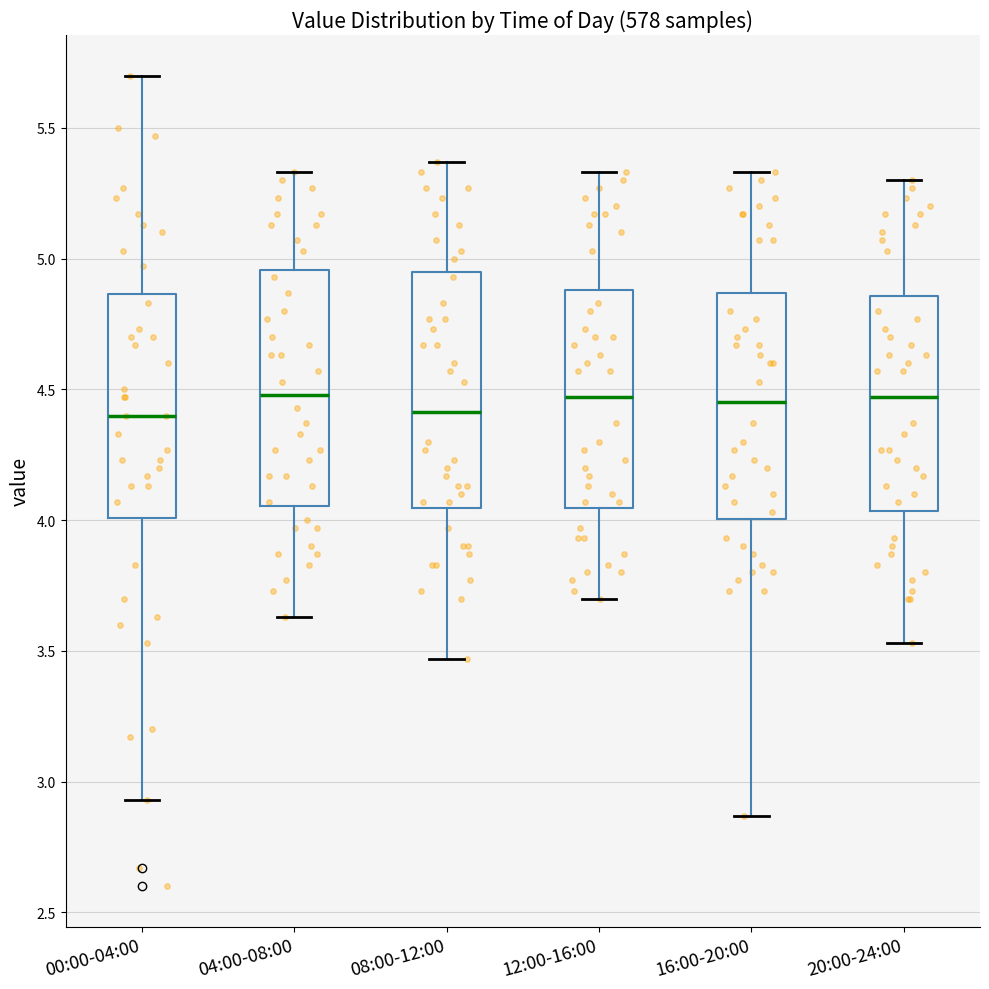

Reading left to right, read every box against the y-axis: the position of its median line, the range the box covers, and the ends of its whiskers. The values are not printed on the chart, so give them approximately, as read against the axis.

00:00-04:00: median 4.40, box 4.00 to 4.85, whiskers 2.95 to 5.70
04:00-08:00: median 4.50, box 4.05 to 4.95, whiskers 3.65 to 5.35
08:00-12:00: median 4.40, box 4.05 to 4.95, whiskers 3.45 to 5.35
12:00-16:00: median 4.45, box 4.05 to 4.90, whiskers 3.70 to 5.35
16:00-20:00: median 4.45, box 4.00 to 4.85, whiskers 2.85 to 5.35
20:00-24:00: median 4.45, box 4.05 to 4.85, whiskers 3.55 to 5.30